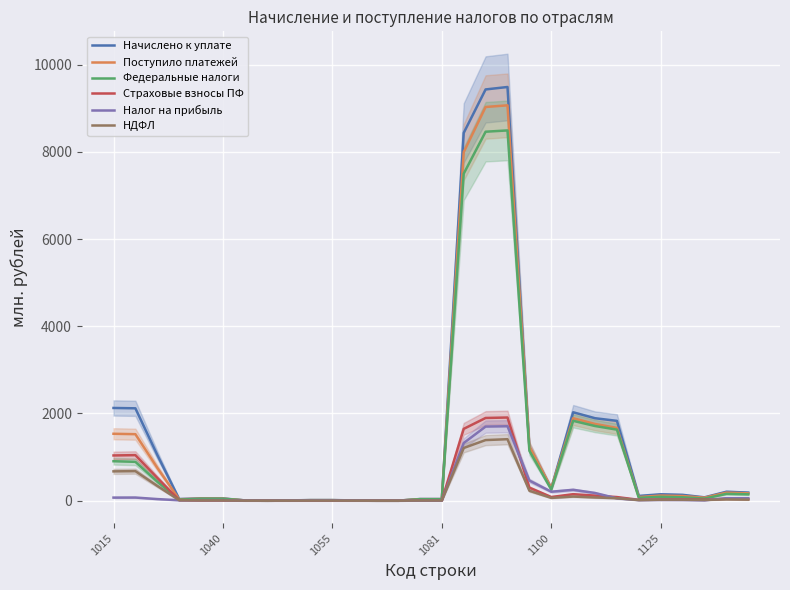

True or false: Налог на прибыль has a value of 4.4 at 11.

True